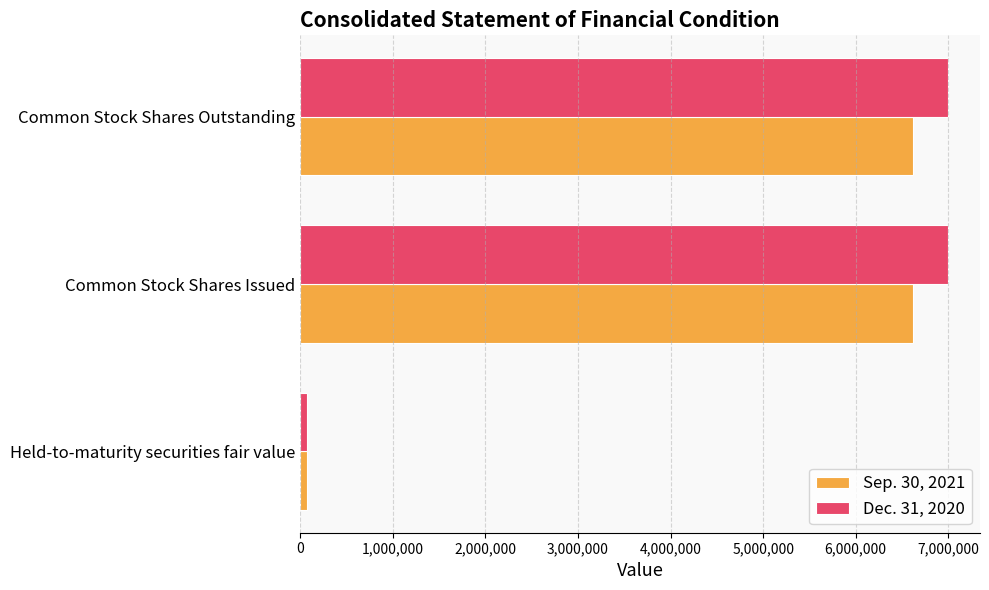

The Dec. 31, 2020 series shows 6992911 at Common Stock Shares Issued. True or false?

True